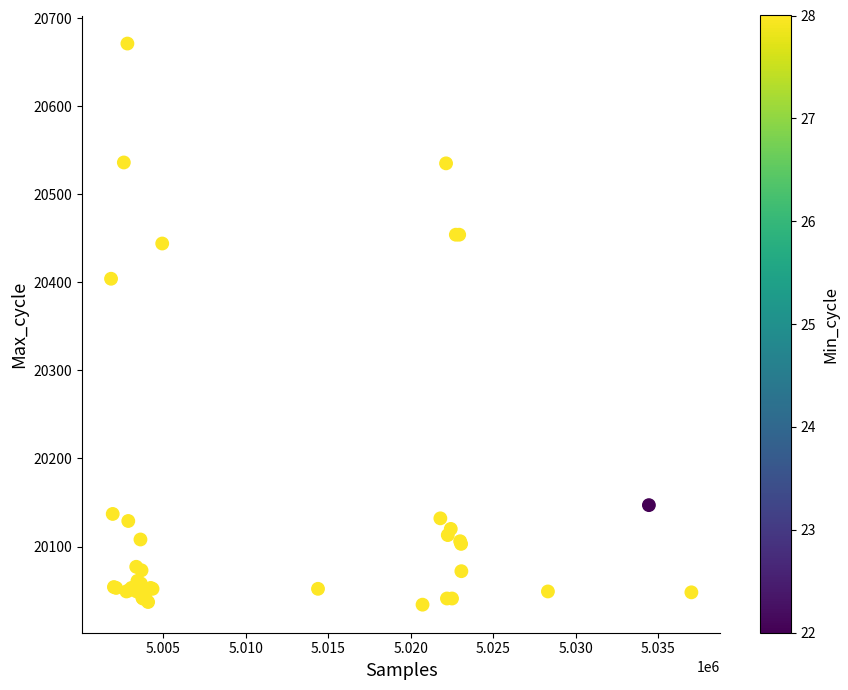

What Y value in the scatter plot is closest to 20352?

20404